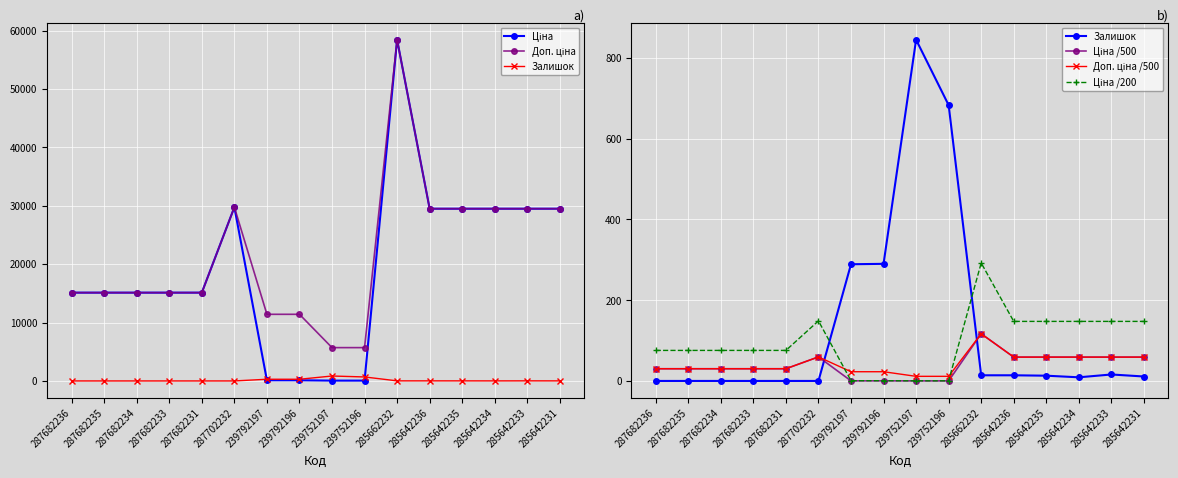

Is the value of Ціна at 287682235 greater than the value of Ціна /500 at 239752197?

Yes